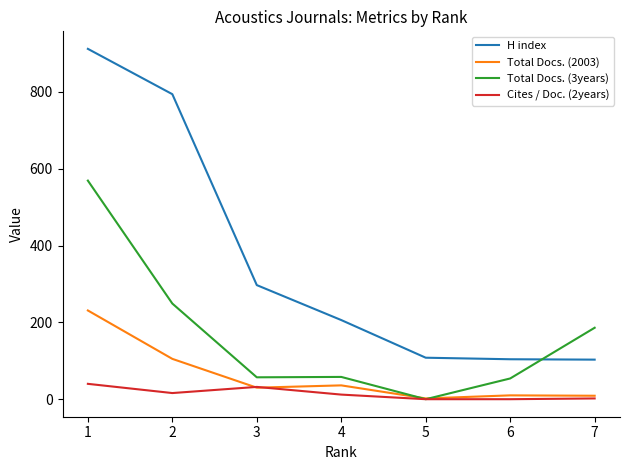

The value of Cites / Doc. (2years) at 3 is 32. True or false?

True